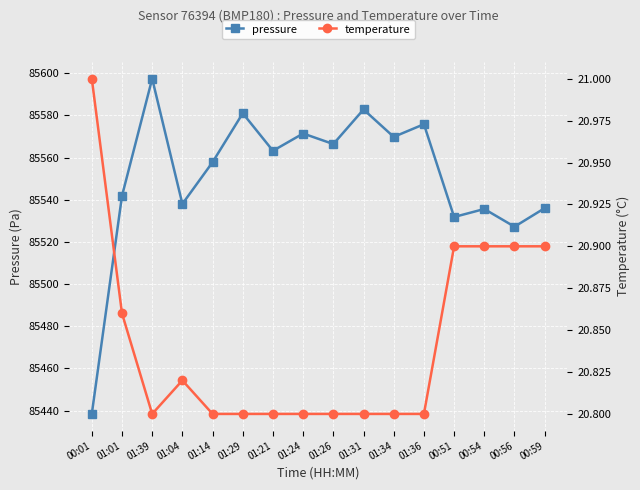

How many data points does each series have?

16